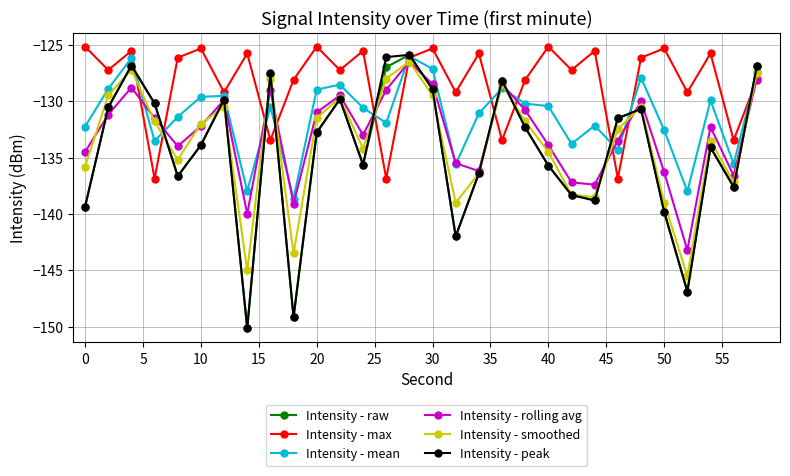

What is the greatest value displayed?

-125.2